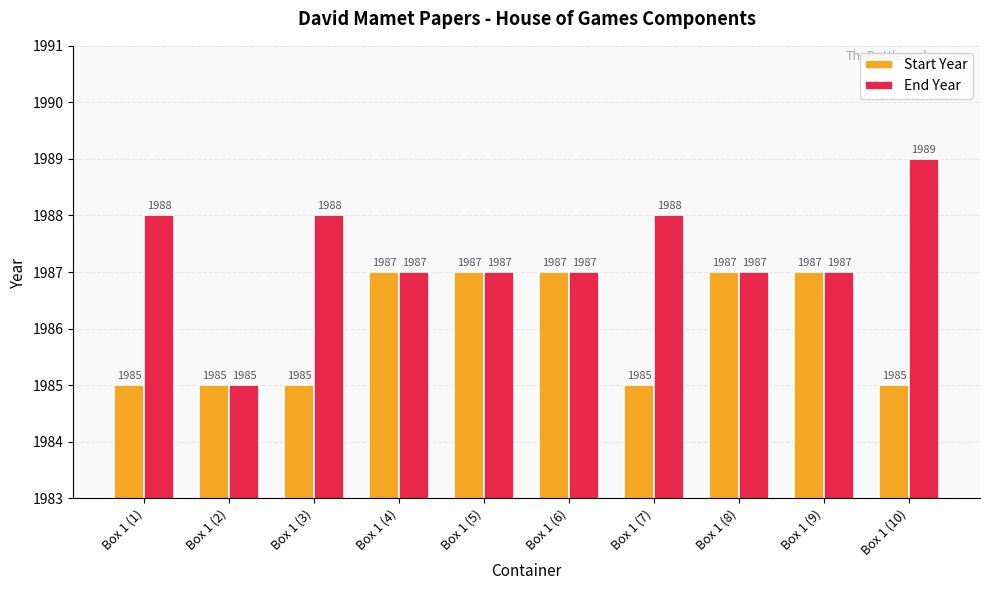

What is the value of the End Year bar at the 4th from the left?

1987